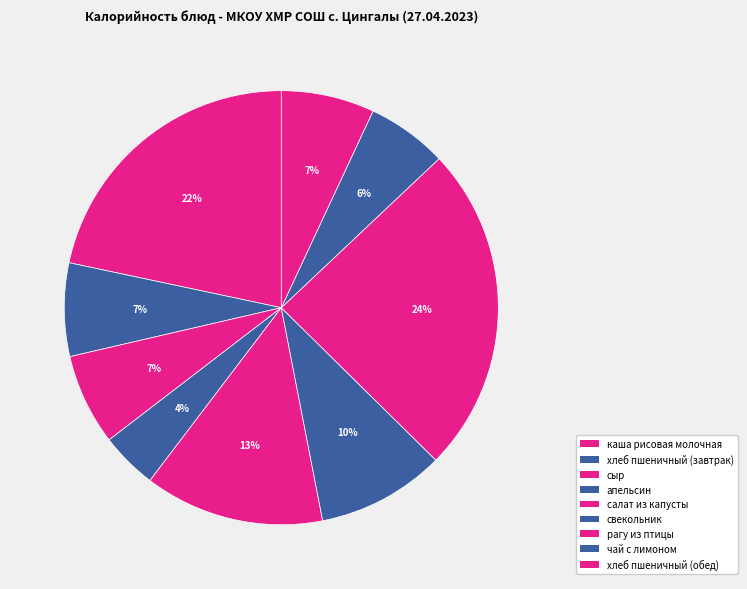

True or false: свекольник accounts for 10% of the total.

True